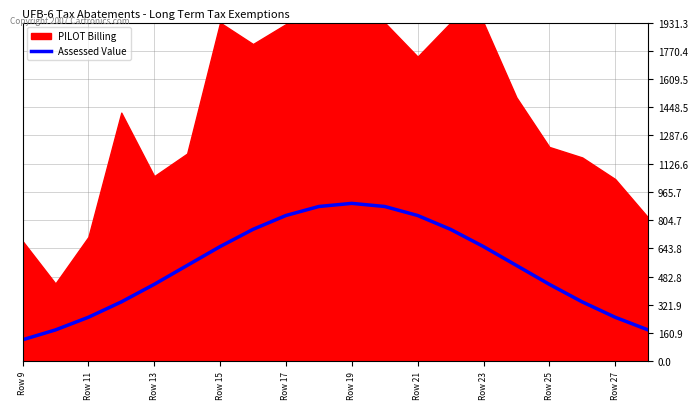

What is the lowest value of the Assessed Value series?

121.8